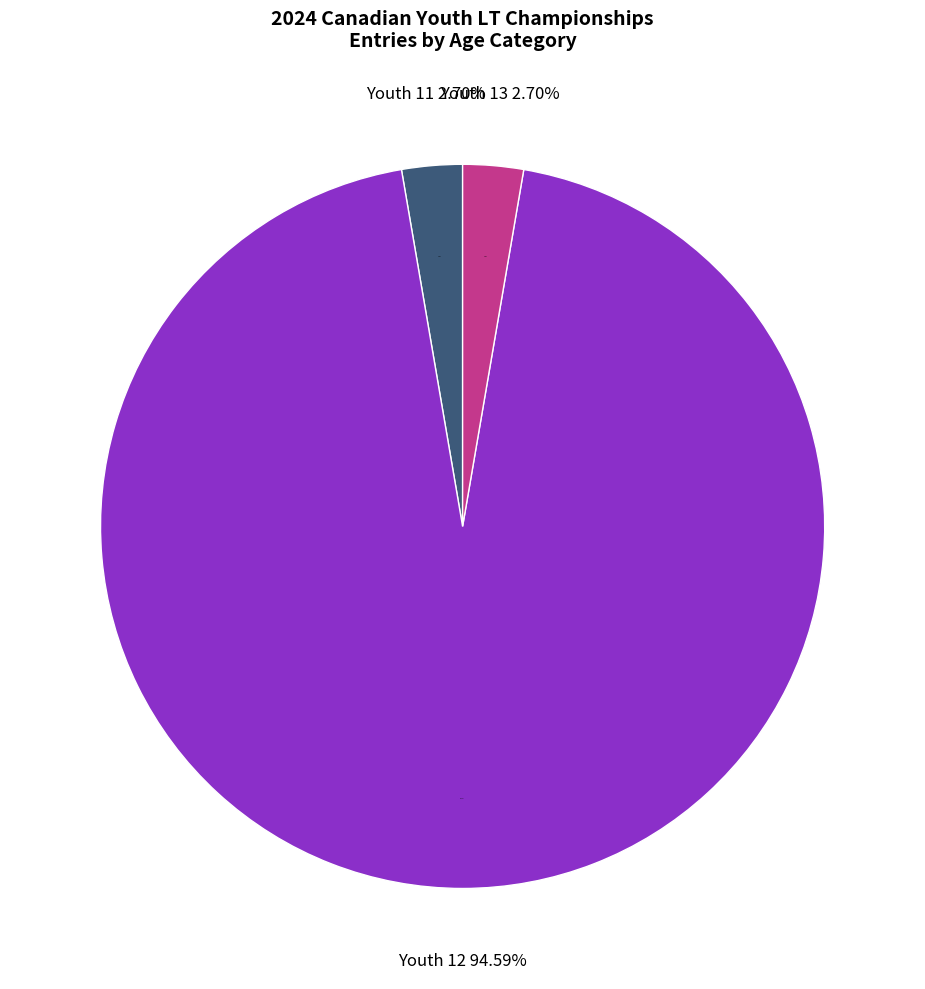

Which category has the biggest portion of the pie?

Youth 12